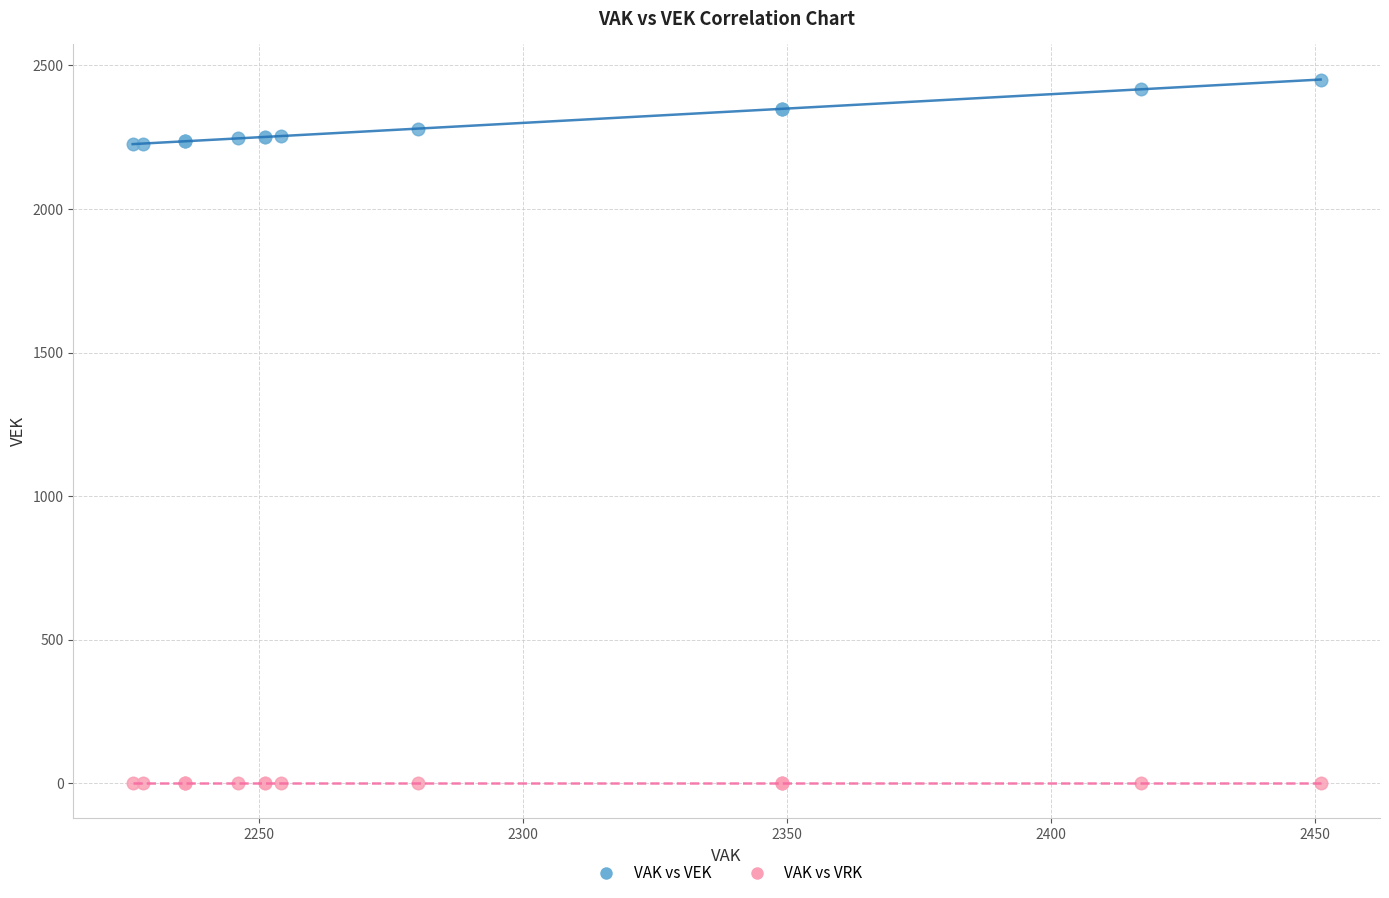

What are all the series names shown in the legend?

VAK vs VEK, VAK vs VRK